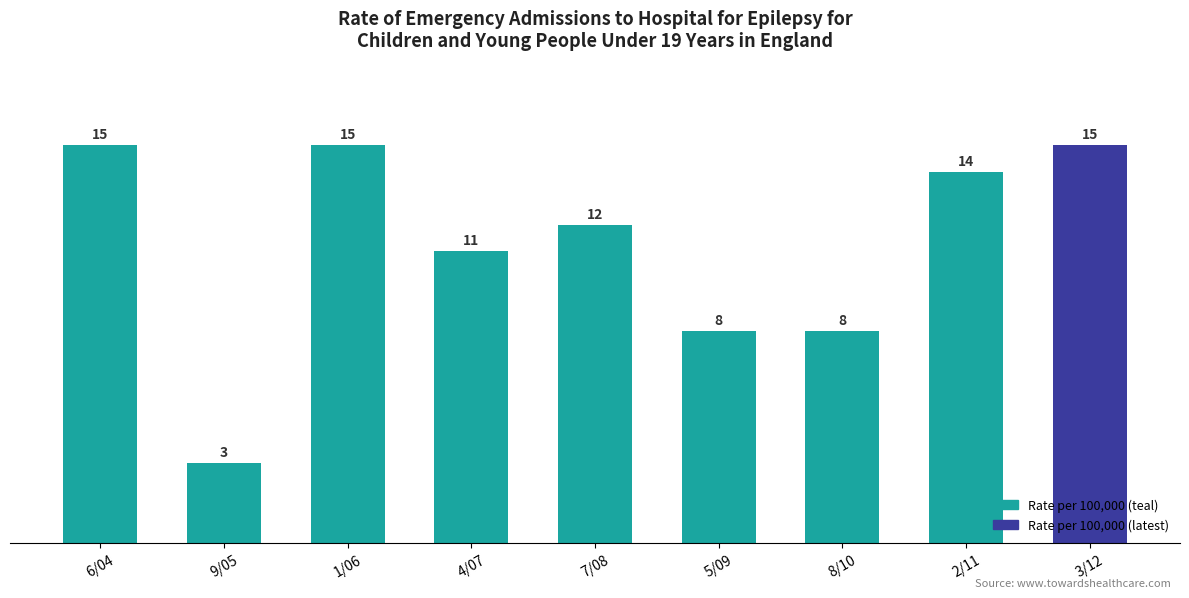

Is it true that the value at 8/10 is 4?

False